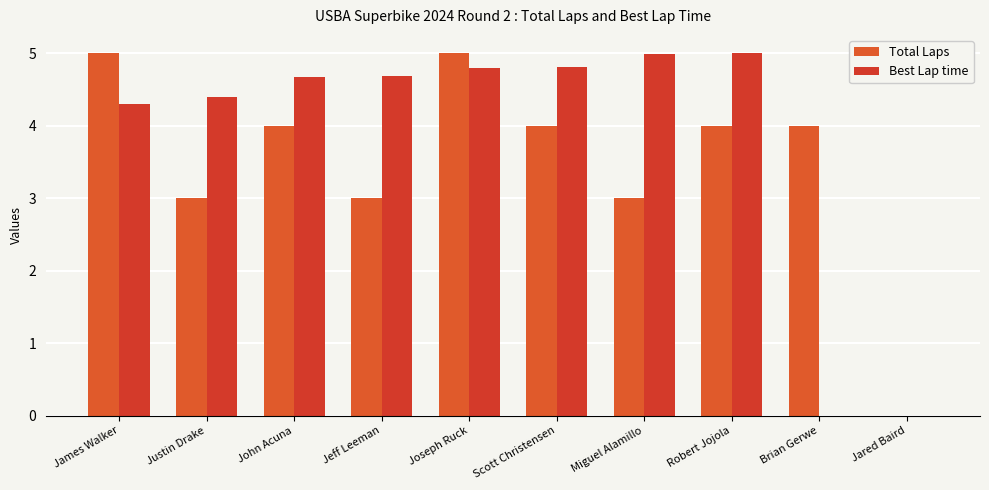

How many values in Total Laps are above zero?

9